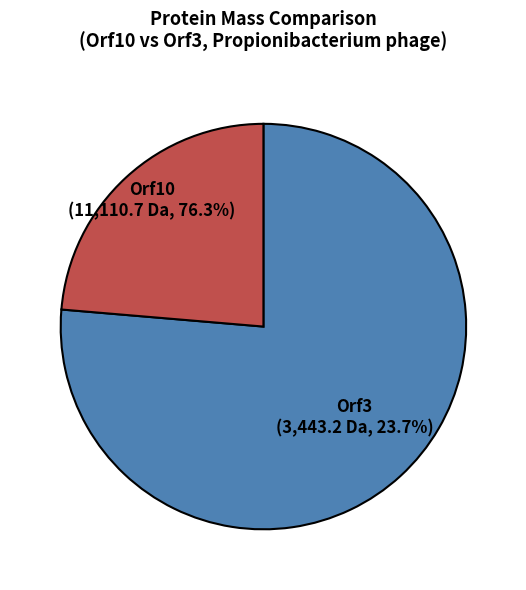

Which has a higher value, Orf10 or Orf3?

Orf10